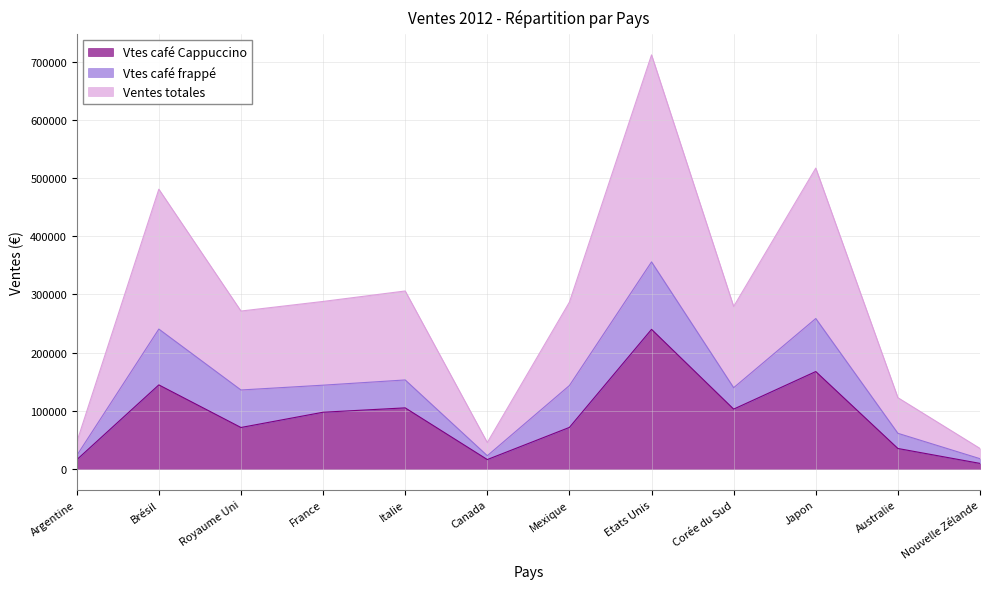

True or false: Vtes café Cappuccino has more than 0 interior local peaks.

True